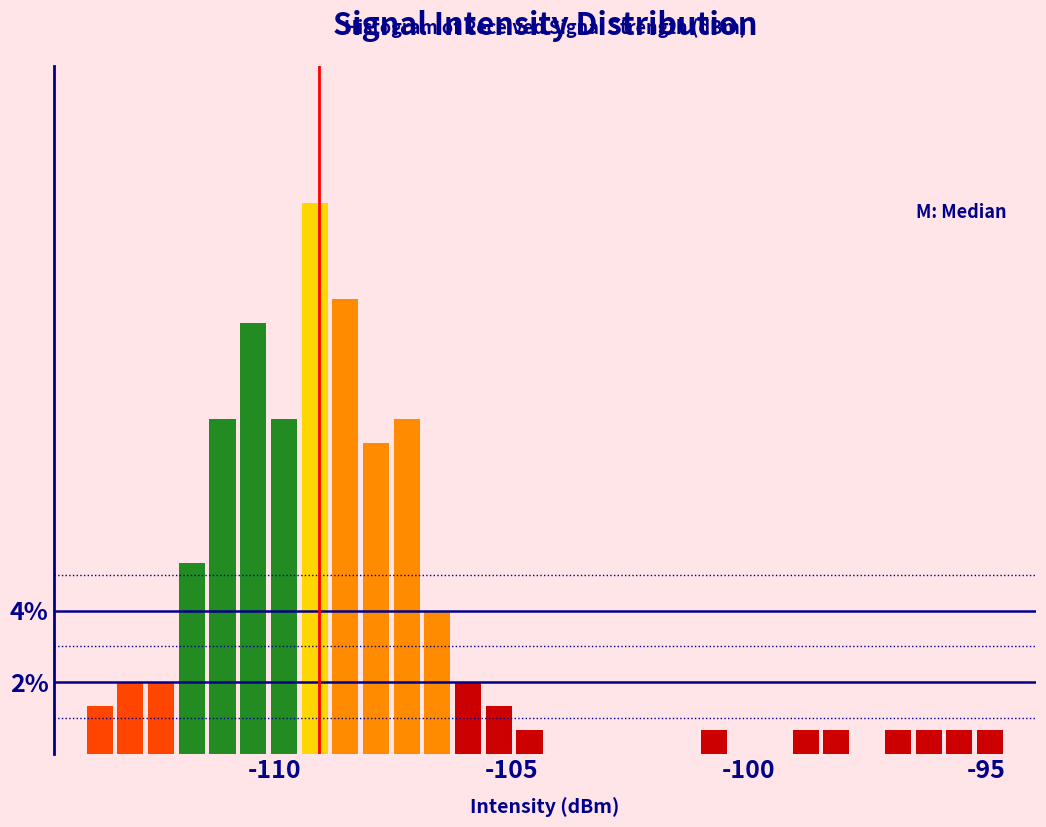

Read against the x-axis, roughly where is the centre of the tallest bar?

-109.0